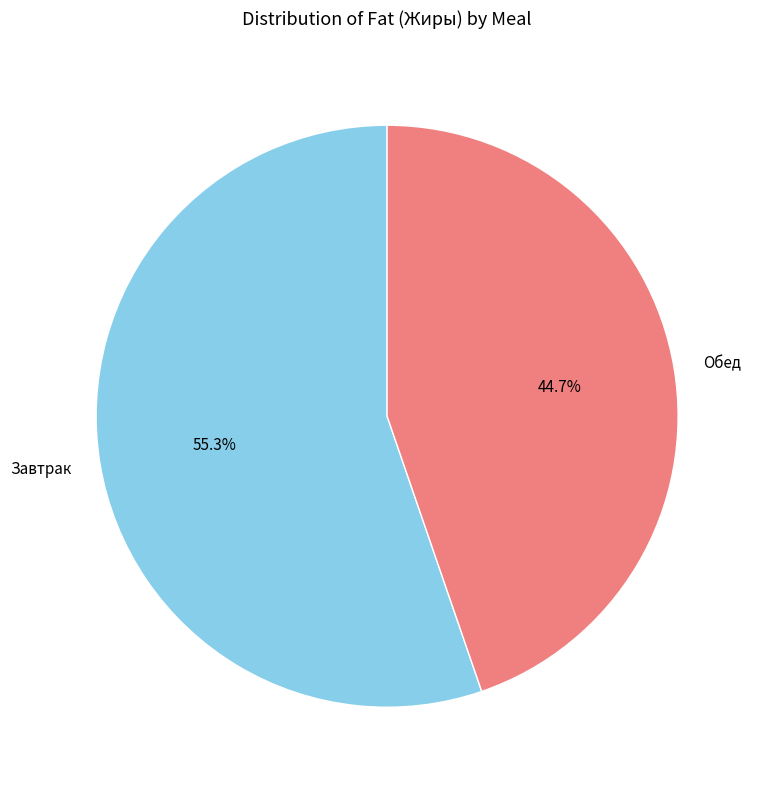

Which slice is the smallest?

Обед